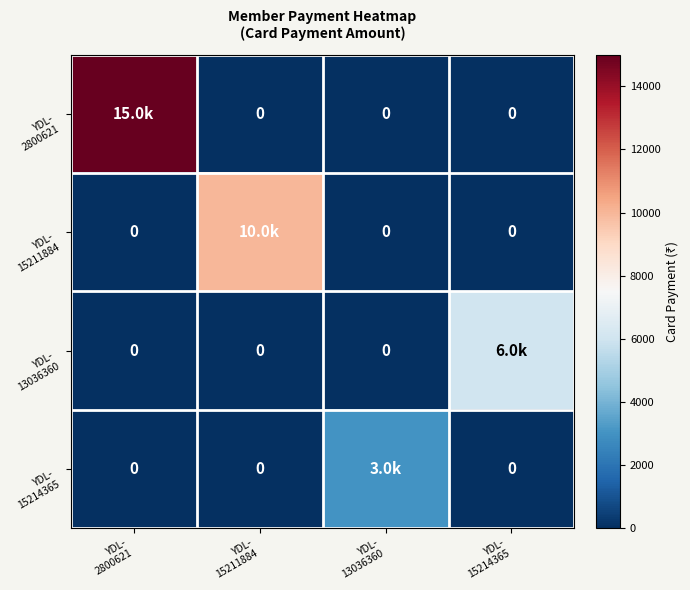

How many values in the YDL- 2800621 series exceed 0?

1